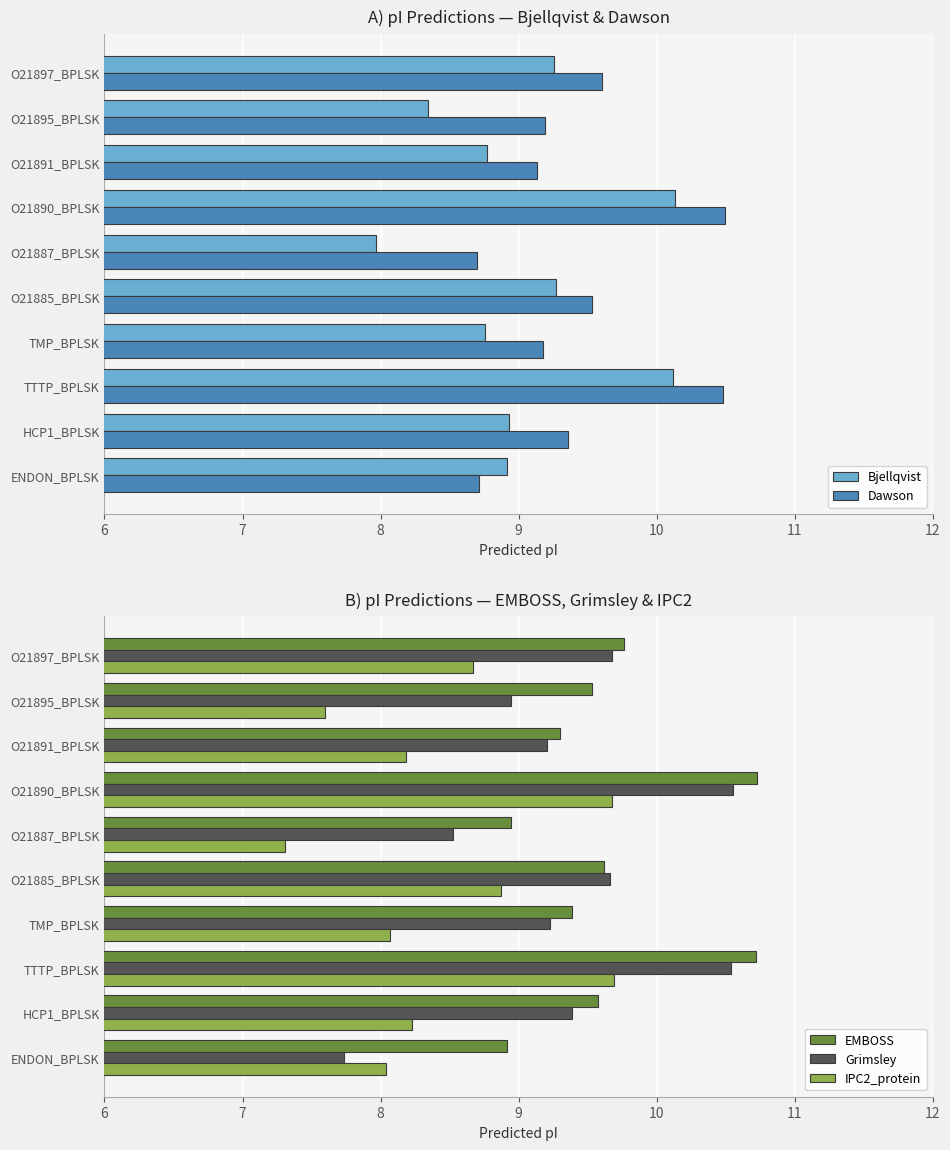

Is it true that Dawson equals 10.5 at O21890_BPLSK?

True